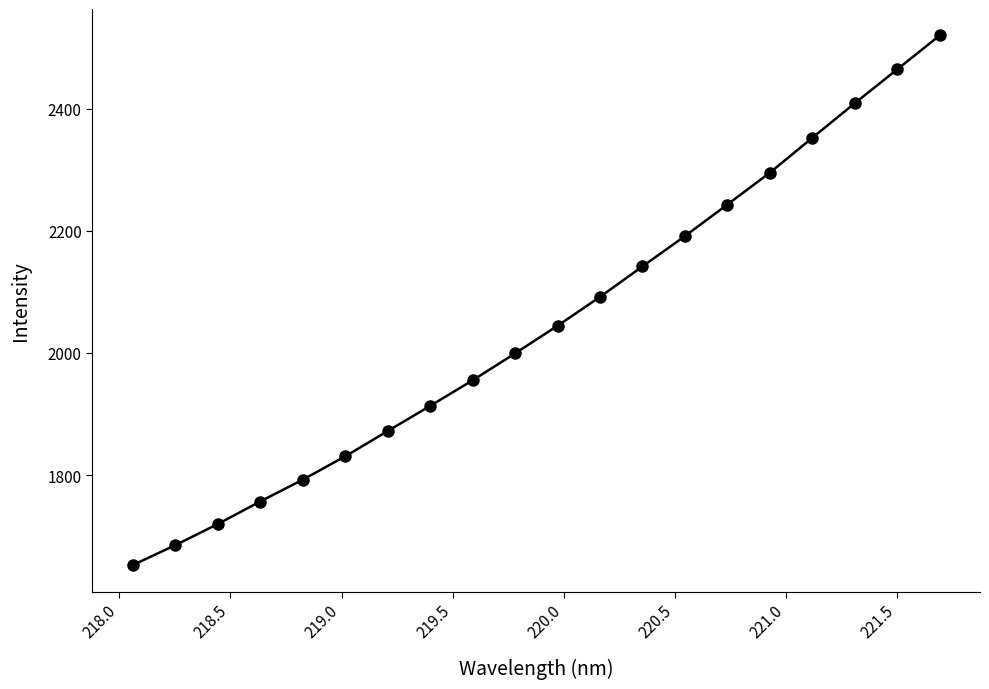

How many data points does each series have?

20